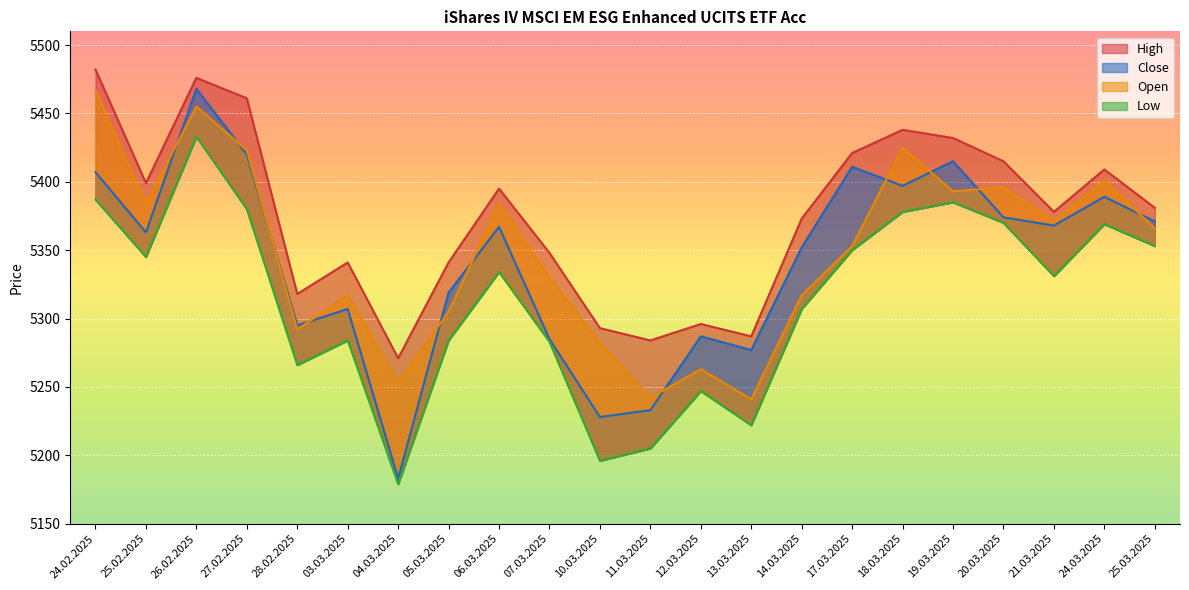

What are all the series names shown in the legend?

High, Close, Low, Open